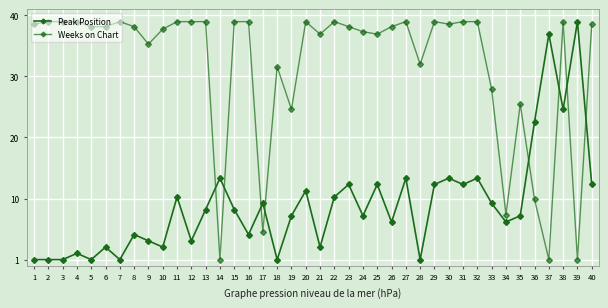

Does the chart have visible grid lines?

Yes